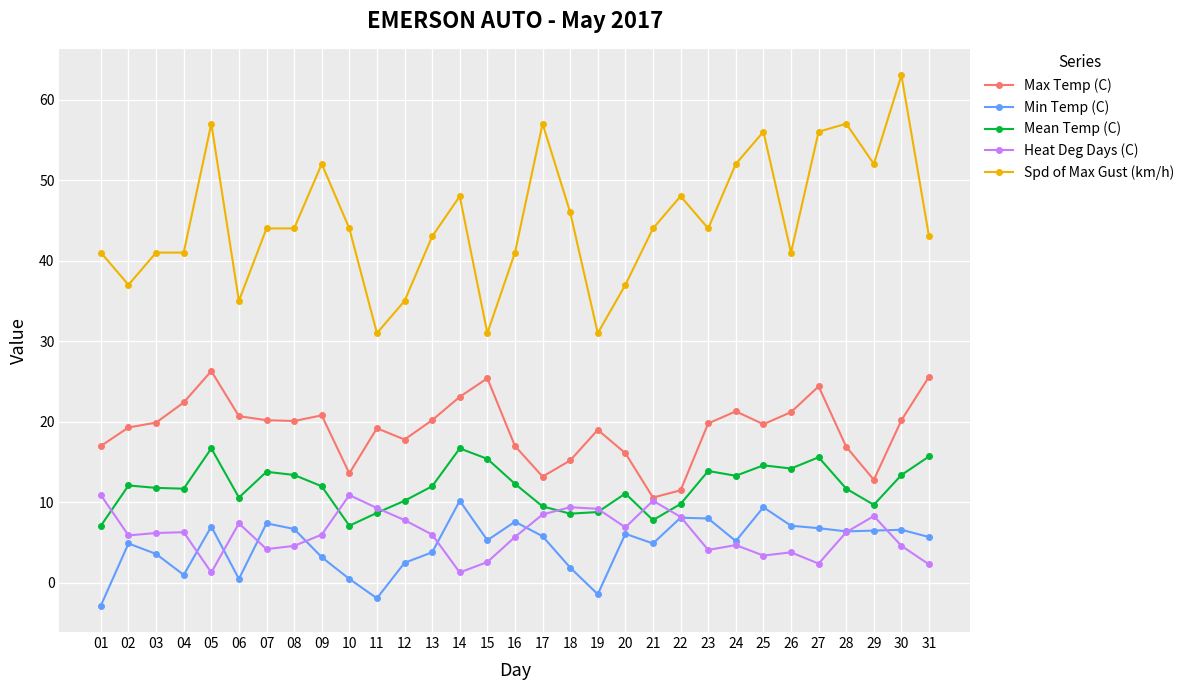

What is the difference between the maximum and minimum values in the Spd of Max Gust (km/h) series?

32.0